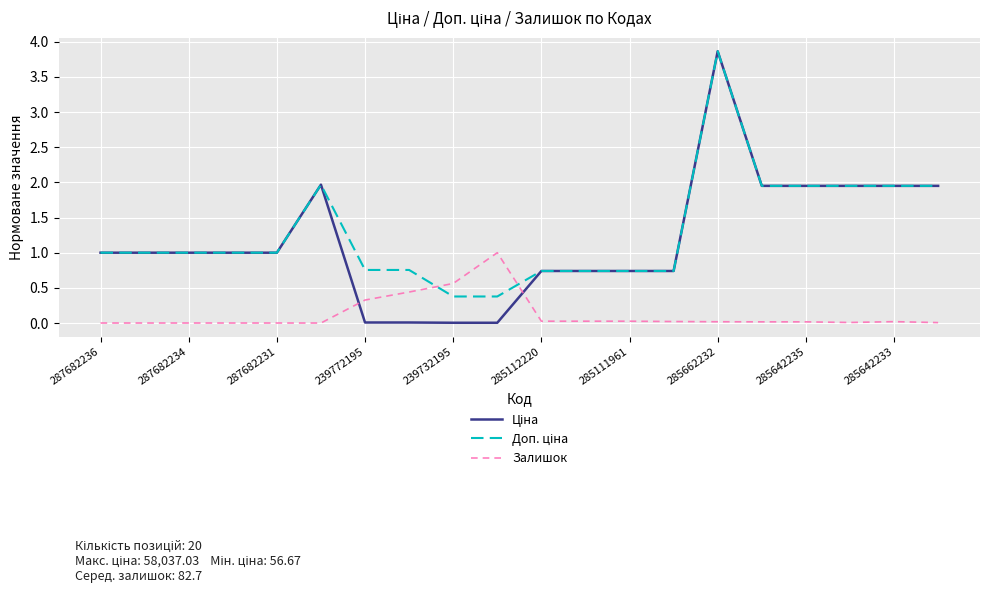

How many series are shown in this chart?

3